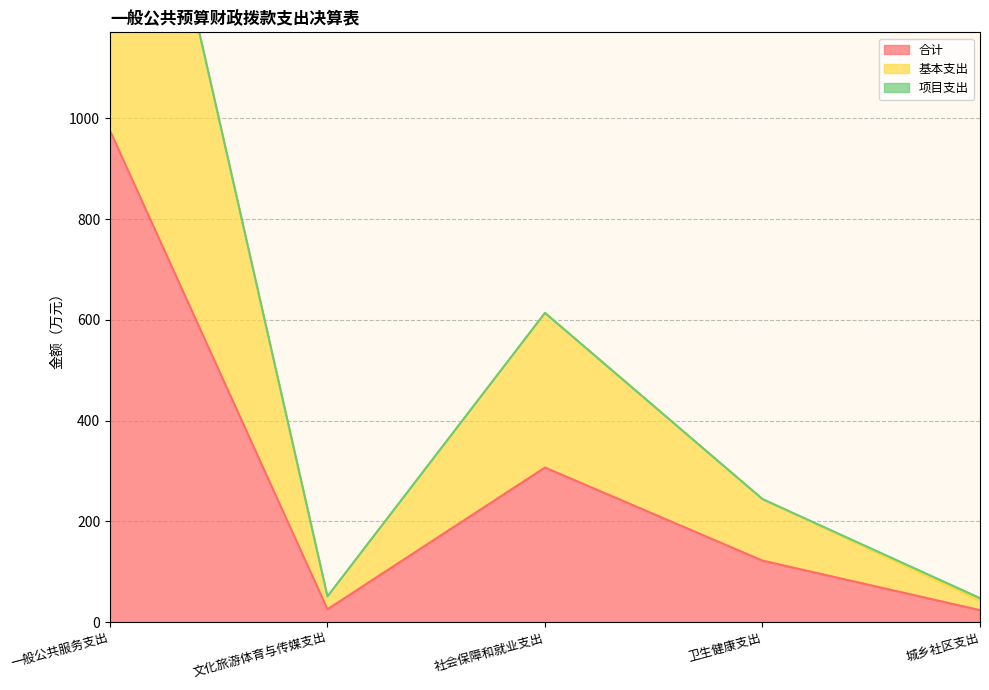

Which series has the largest total across all categories?

基本支出